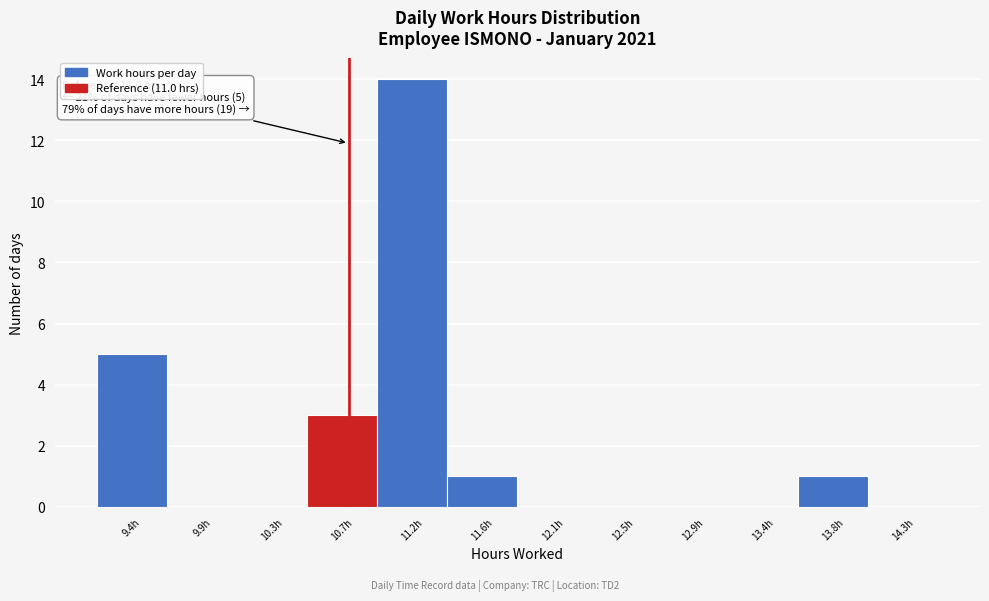

Reading left to right, what are all the values shown in this chart?

9.4h=5	9.9h=0	10.3h=0	10.7h=3	11.2h=14	11.6h=1	12.1h=0	12.5h=0	12.9h=0	13.4h=0	13.8h=1	14.3h=0